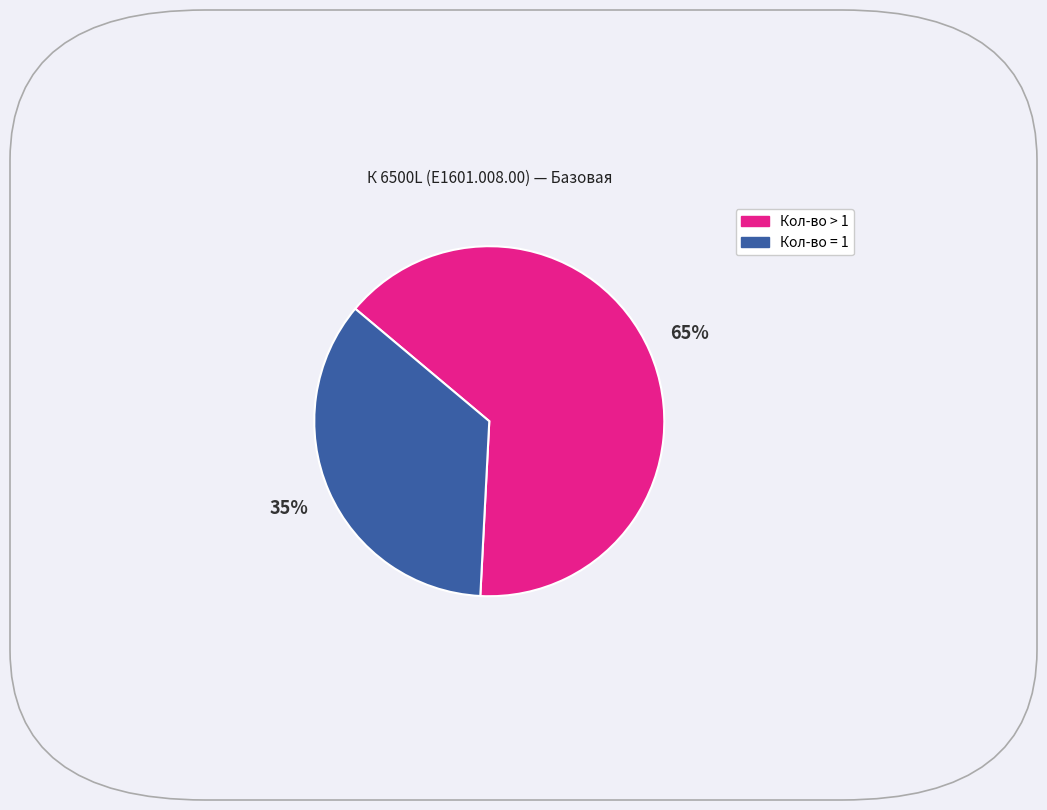

Is there a majority slice in this chart?

Yes